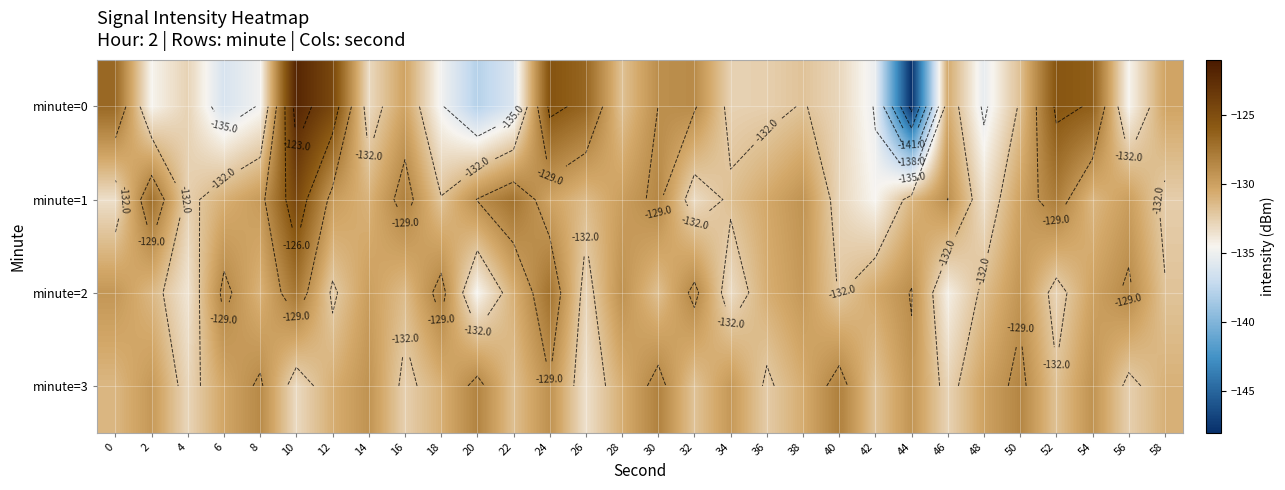

What is the difference between the second highest and minimum values in the minute=3 series?

5.2